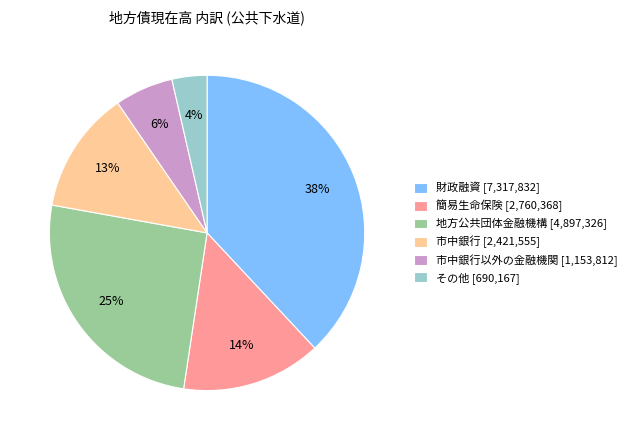

Which category has the smallest portion of the pie?

その他 [690,167]